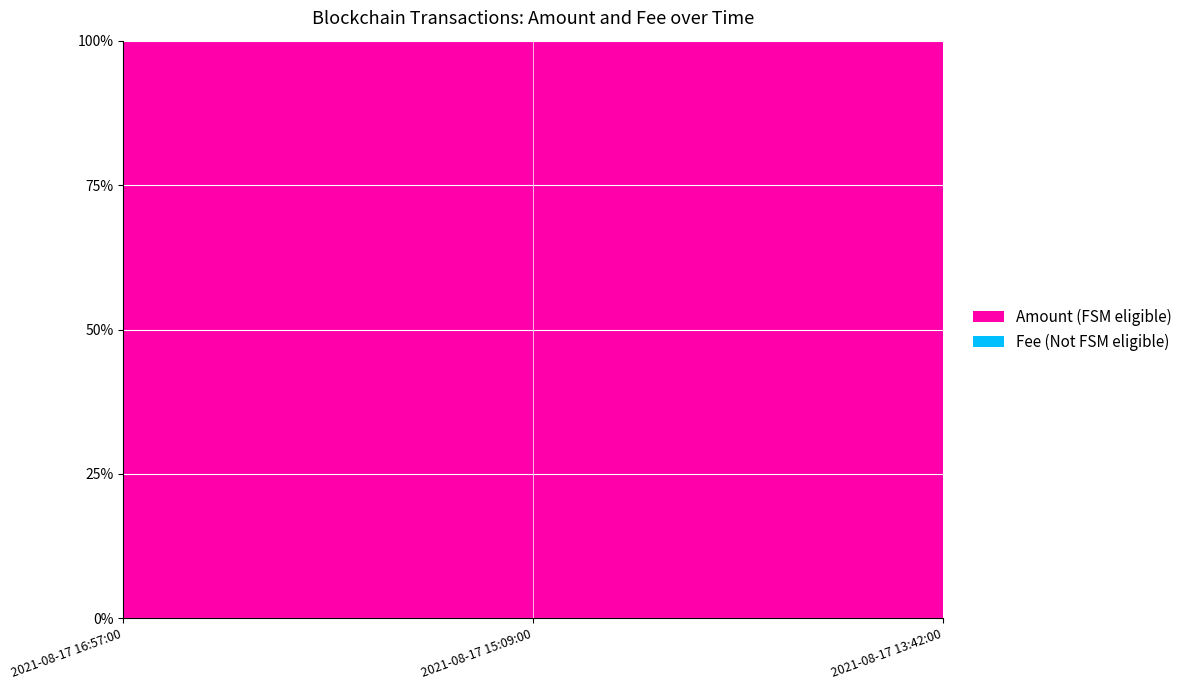

Reading right to left, list all the values displayed in this chart.

Amount: 2021-08-17 13:42:00=2.2	2021-08-17 15:09:00=80.0	2021-08-17 16:57:00=81.0
Fee: 2021-08-17 13:42:00=0.1	2021-08-17 15:09:00=0.1	2021-08-17 16:57:00=0.1